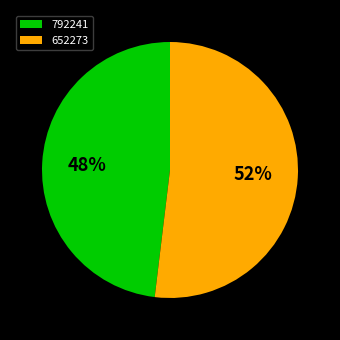

Which has a higher value, 792241 or 652273?

652273